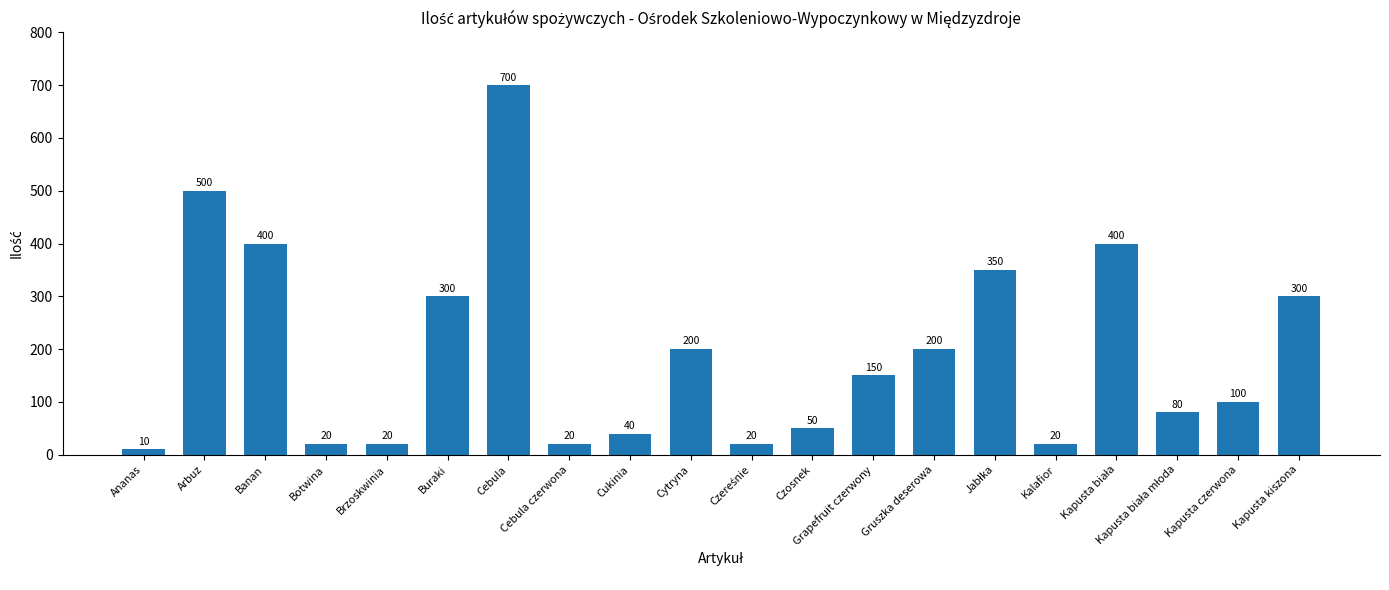

True or false: the data shows 259 at Grapefruit czerwony.

False